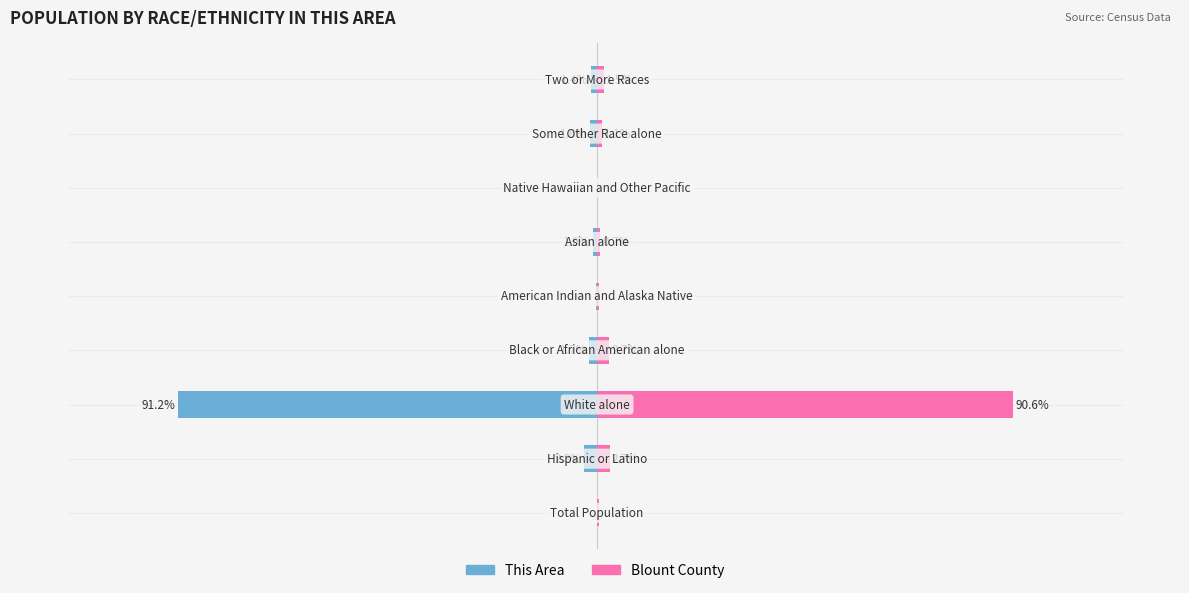

Count the number of data series in this chart.

2